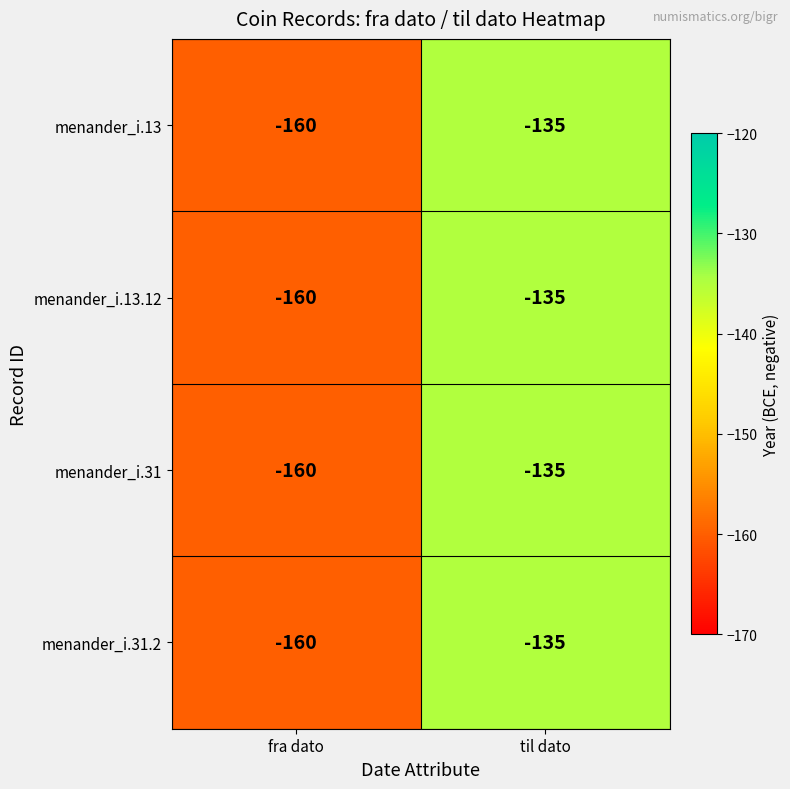

What is the total value across all series at fra dato?

-640